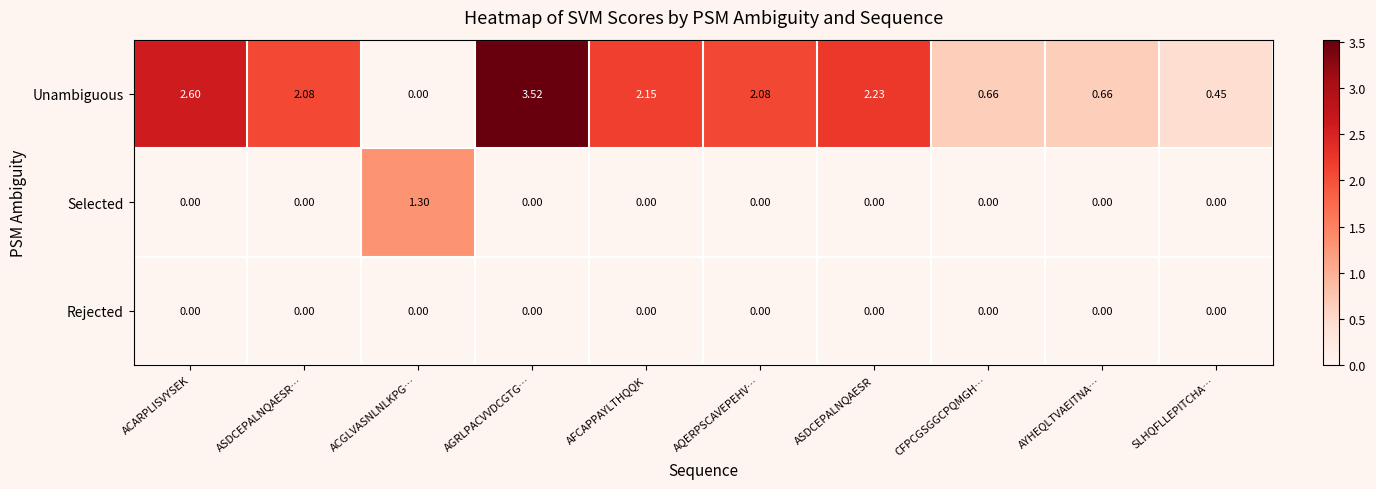

List the series in order of their peak value, highest first.

Unambiguous, Selected, Rejected